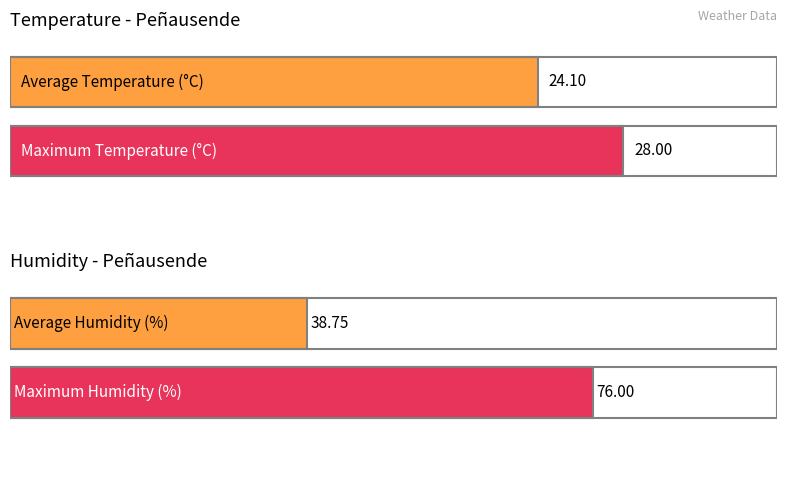

What is the greatest value displayed?

76.0